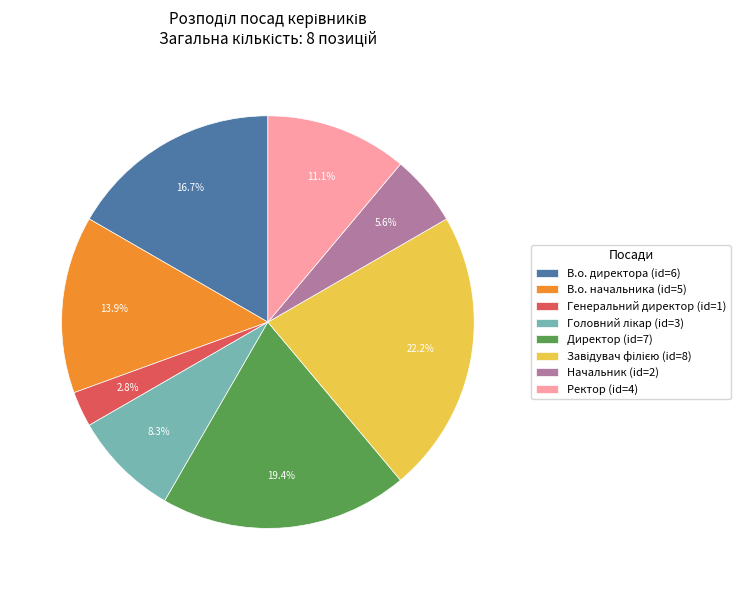

To the nearest percent, what portion does В.о. директора represent?

17%